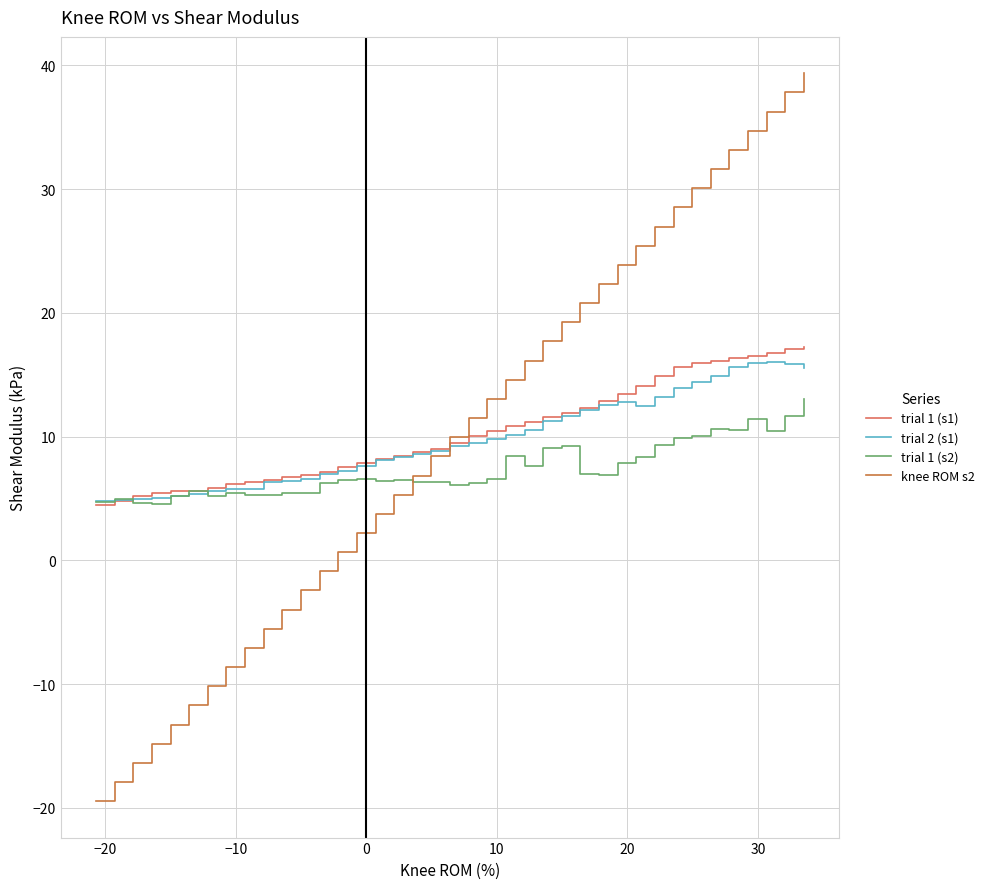

What is the smallest value displayed?

-19.5